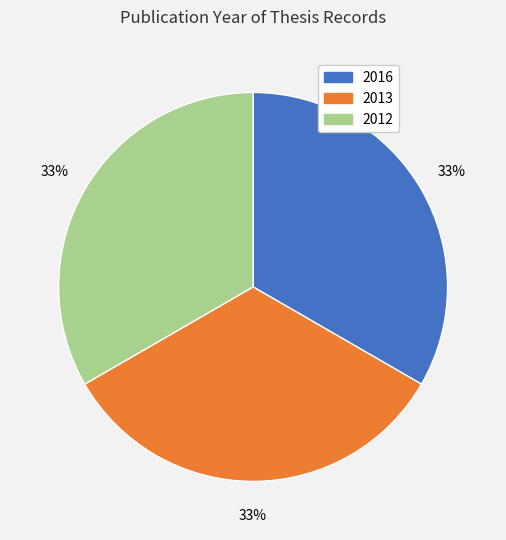

To the nearest percent, what percentage of the pie is 2013?

33%